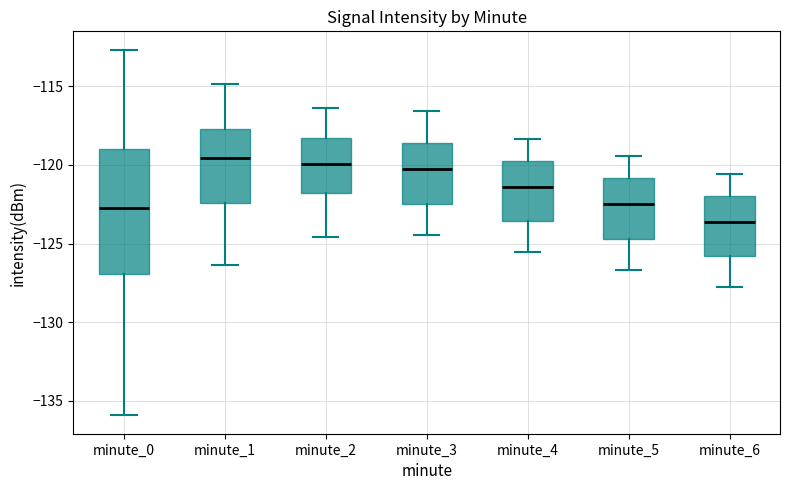

Reading left to right, read every box against the y-axis: the position of its median line, the range the box covers, and the ends of its whiskers. The values are not printed on the chart, so give them approximately, as read against the axis.

minute_0: median -123.0, box -127.0 to -119.0, whiskers -136.0 to -112.5
minute_1: median -119.5, box -122.5 to -117.5, whiskers -126.5 to -115.0
minute_2: median -120.0, box -122.0 to -118.5, whiskers -124.5 to -116.5
minute_3: median -120.5, box -122.5 to -118.5, whiskers -124.5 to -116.5
minute_4: median -121.5, box -123.5 to -119.5, whiskers -125.5 to -118.5
minute_5: median -122.5, box -124.5 to -121.0, whiskers -126.5 to -119.5
minute_6: median -123.5, box -126.0 to -122.0, whiskers -128.0 to -120.5